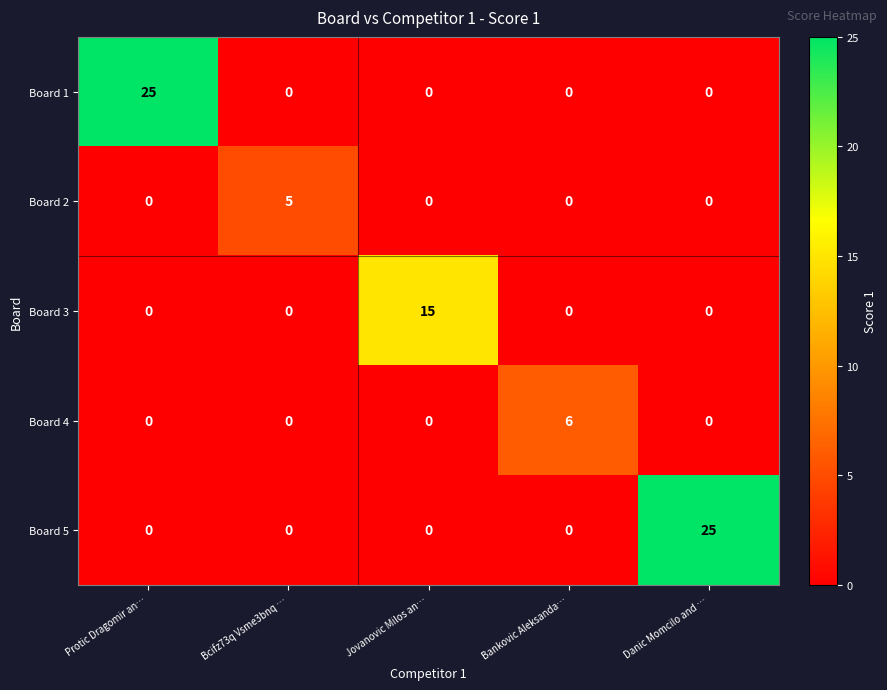

What is the maximum value shown in the chart?

25